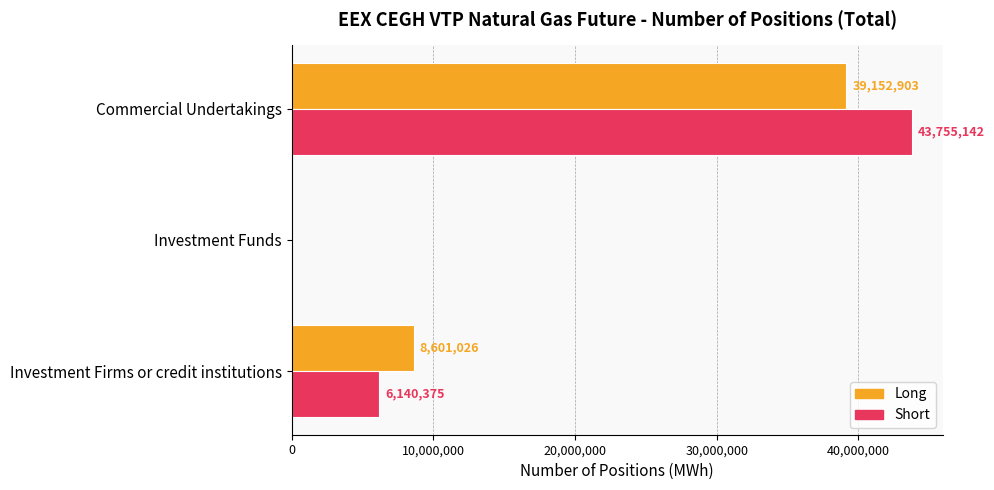

At which label is Long closest to 19576451?

Investment Firms or credit institutions